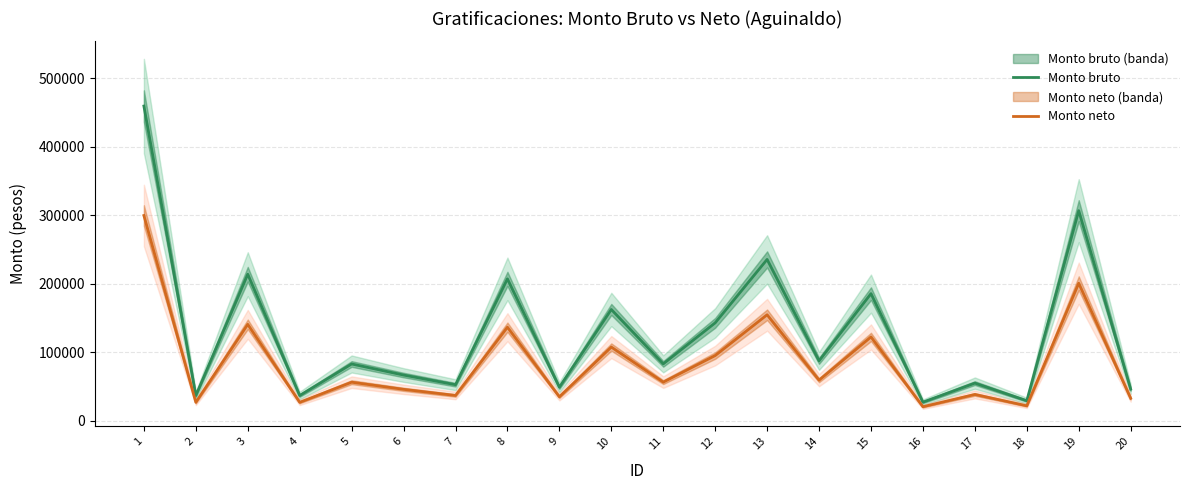

What is the highest value of the Monto bruto series?

459493.6